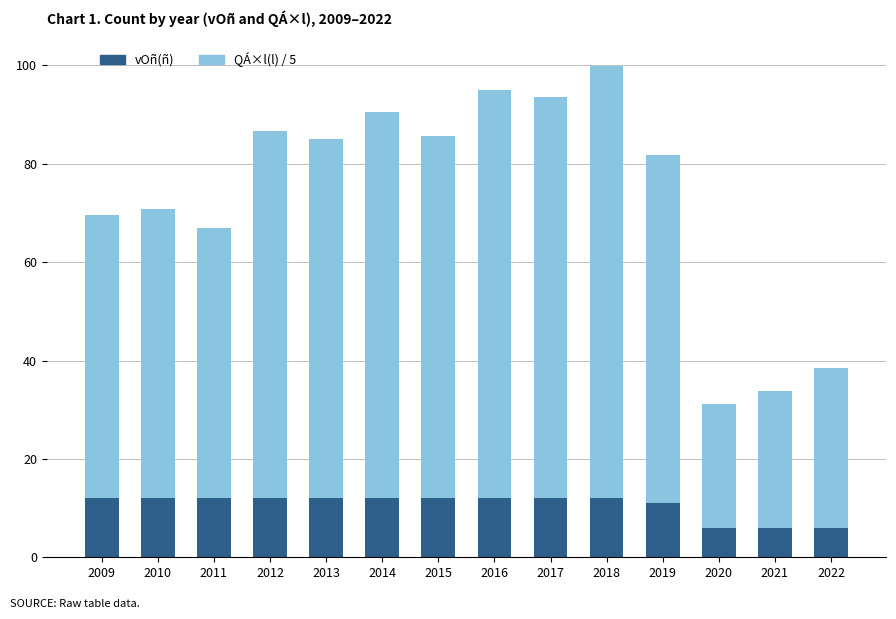

How many series are shown in this chart?

2